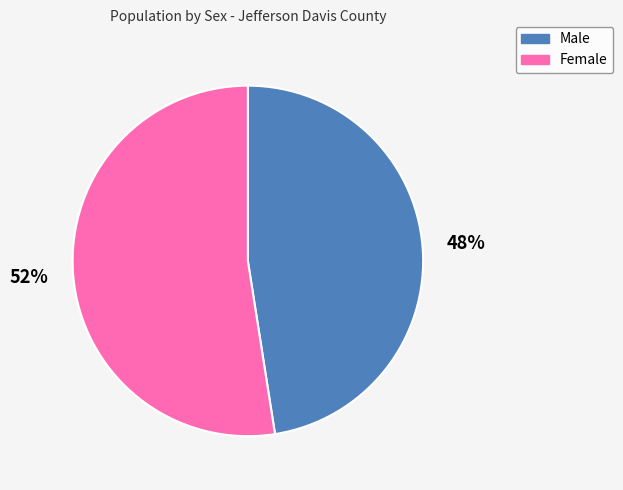

Which category has the smallest portion of the pie?

Male